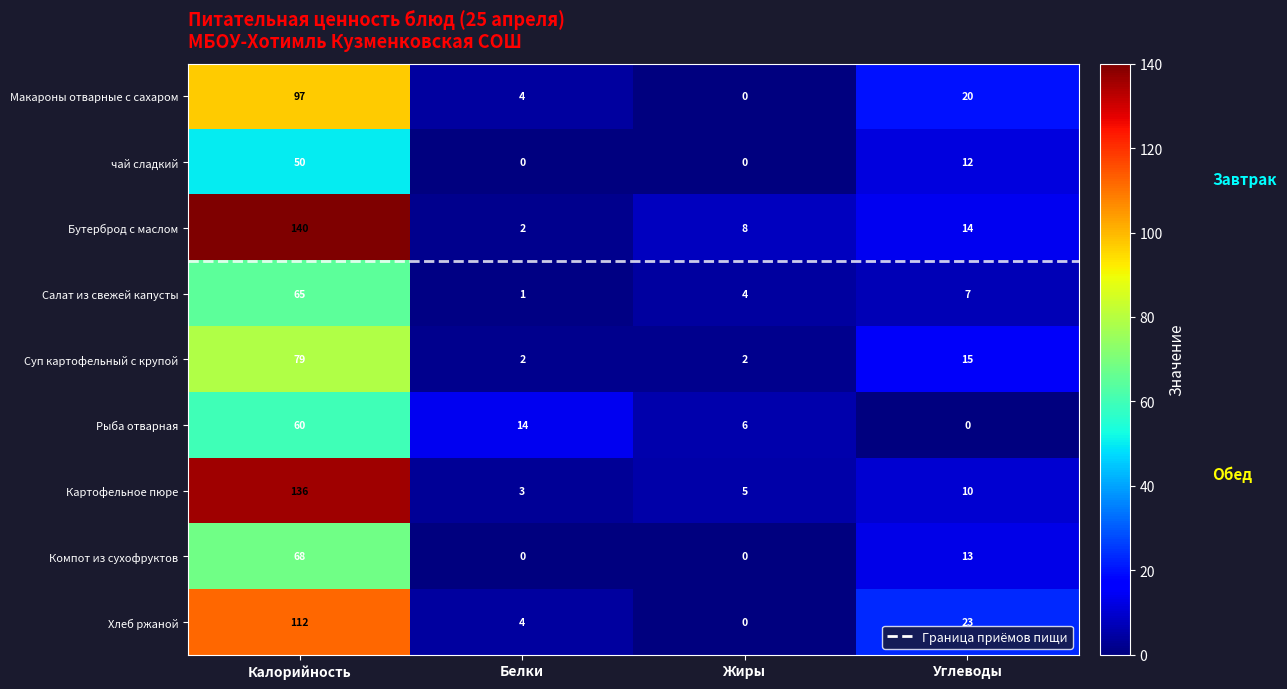

The value of Картофельное пюре at Углеводы is 10. True or false?

True